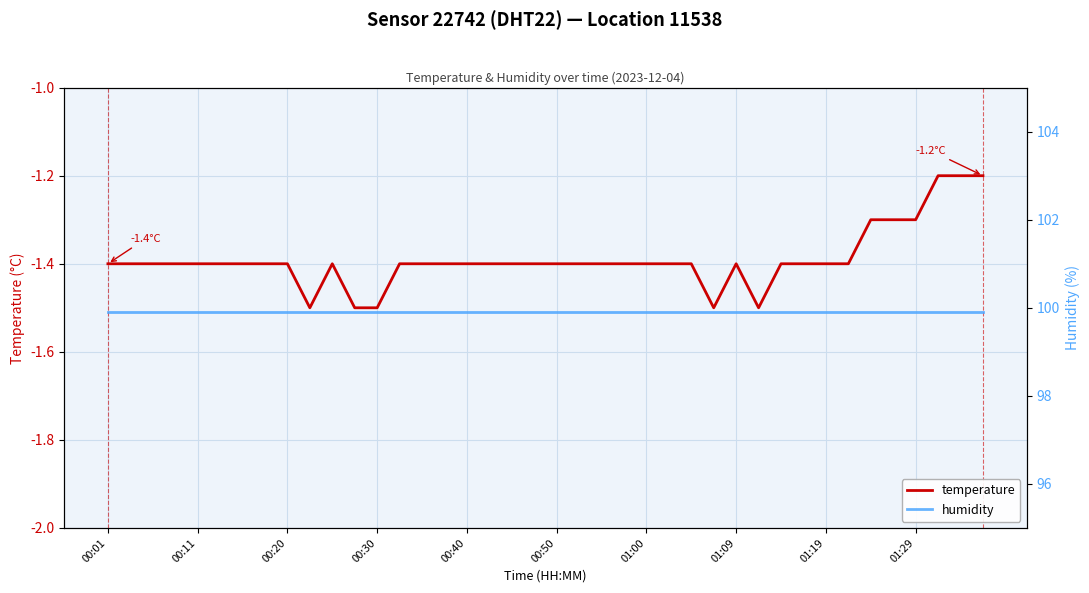

What are all the series names shown in the legend?

temperature, humidity